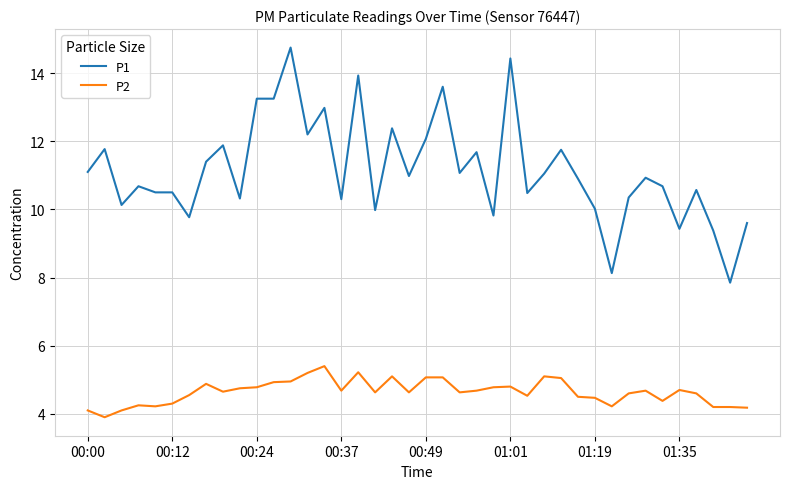

What is the difference between the maximum and minimum values in the P2 series?

1.5